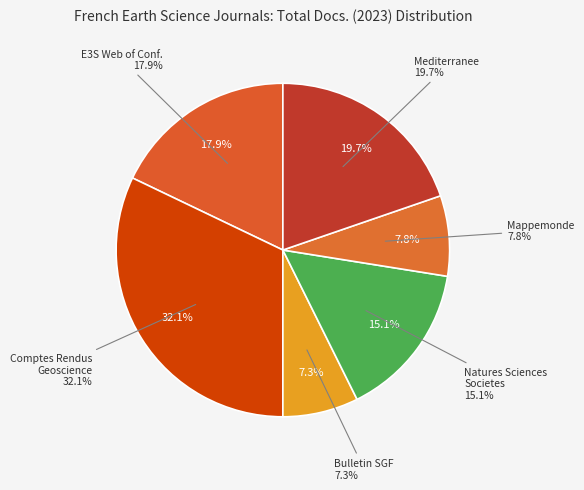

Is it true that Natures Sciences Societes is 30% of the pie?

False